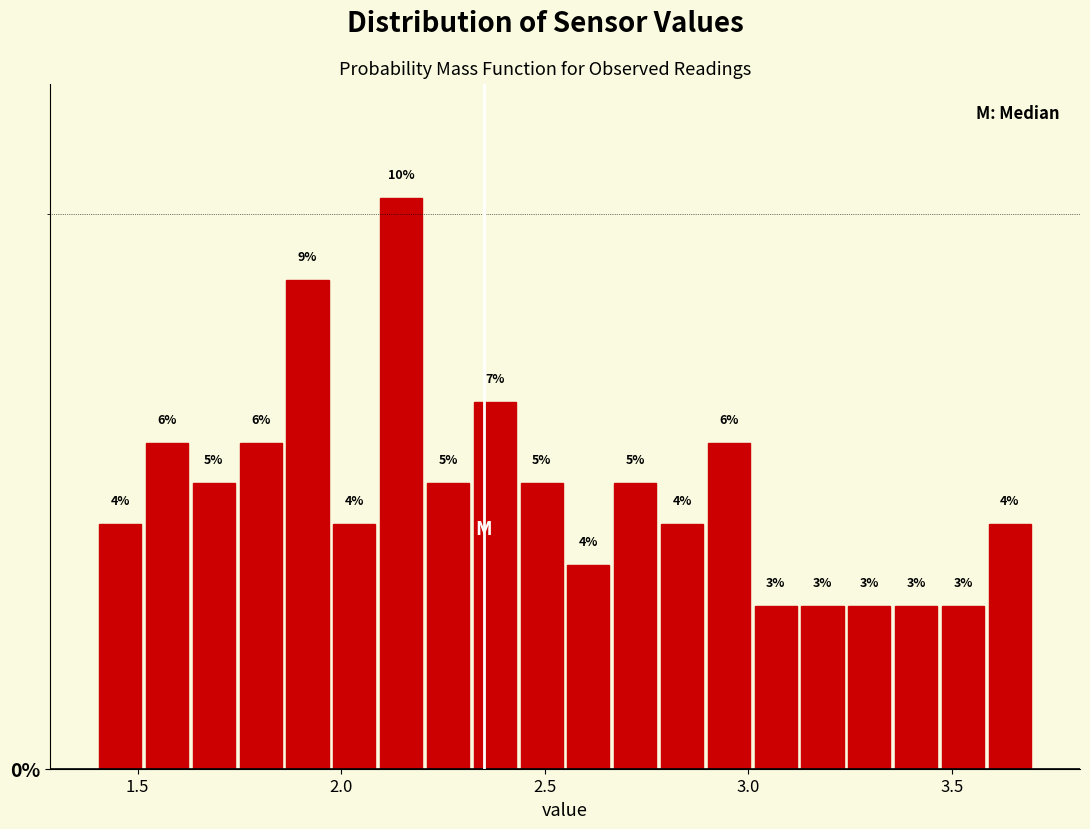

Read against the x-axis, roughly where is the centre of the tallest bar?

2.15